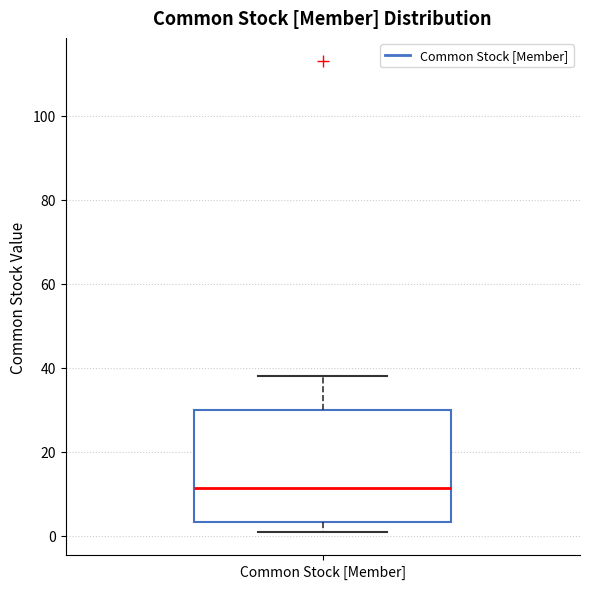

Transcribe this box plot: give where the median line is, the range the box spans, and where the two whiskers end, as read against the y-axis. The values are not printed on the chart, so give them approximately, as read against the axis.

median 12, box 4 to 30, whiskers 2 to 38